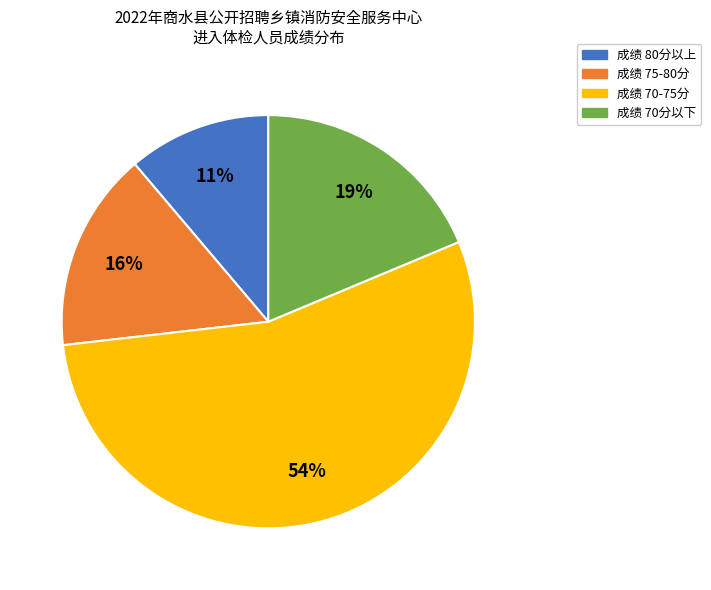

Does any single category account for the majority?

Yes